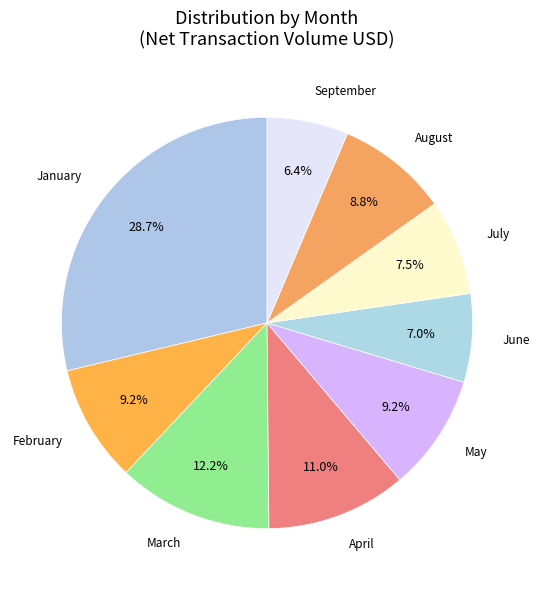

To the nearest percent, what is the difference between the largest and smallest slice percentages?

22%